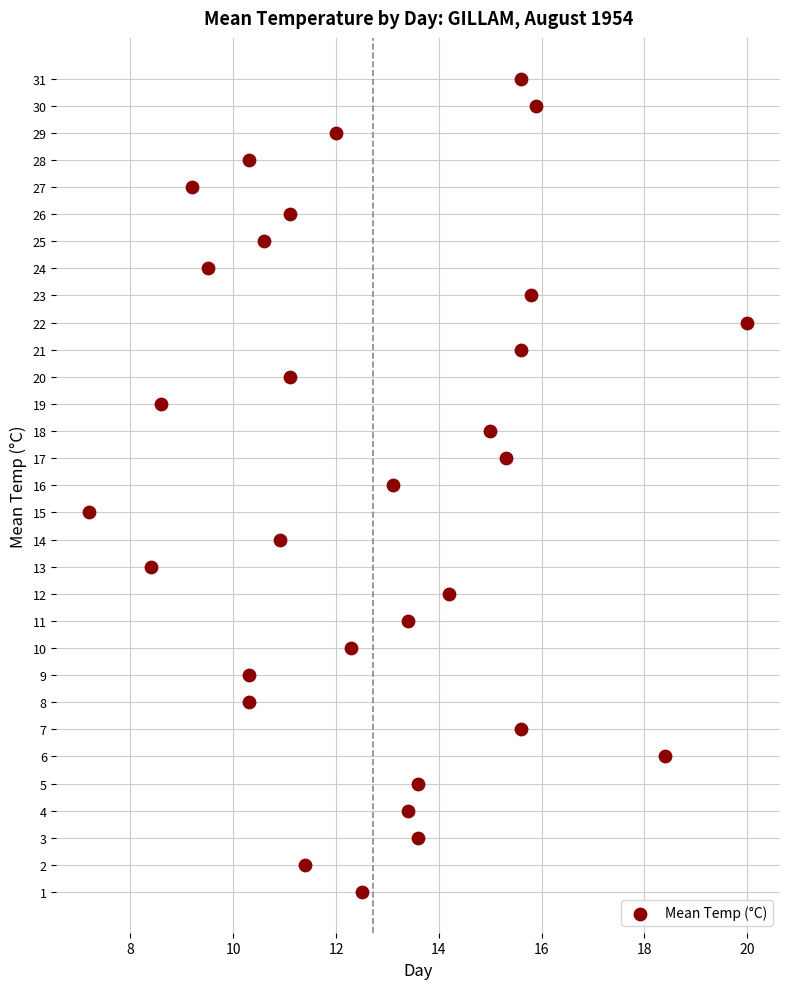

What is the range of Y values (max minus min)?

30